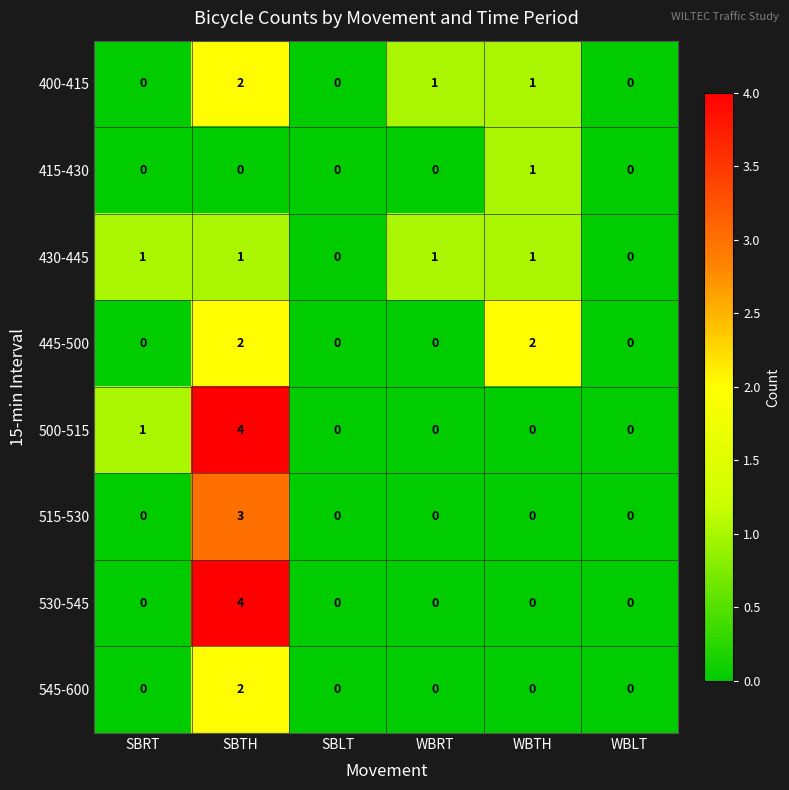

Is it true that 445-500 equals 1 at SBTH?

False